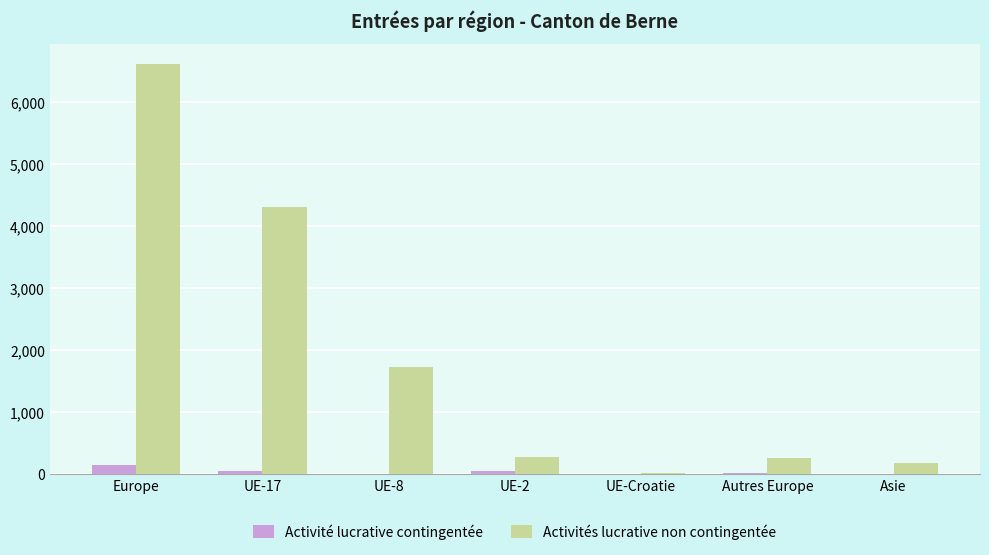

The Activité lucrative contingentée series shows 14 at Asie. True or false?

True